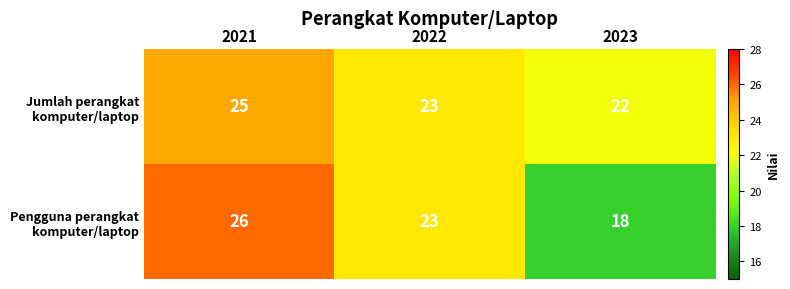

What is the total value across all series at 2023?

40